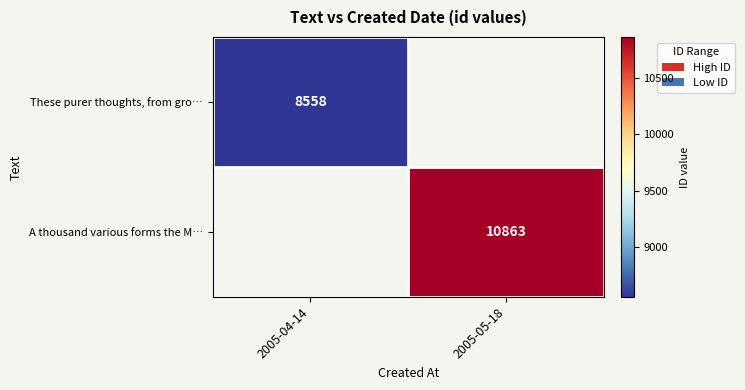

True or false: These purer thoughts, from gro… has a value of 8558 at 2005-04-14.

True